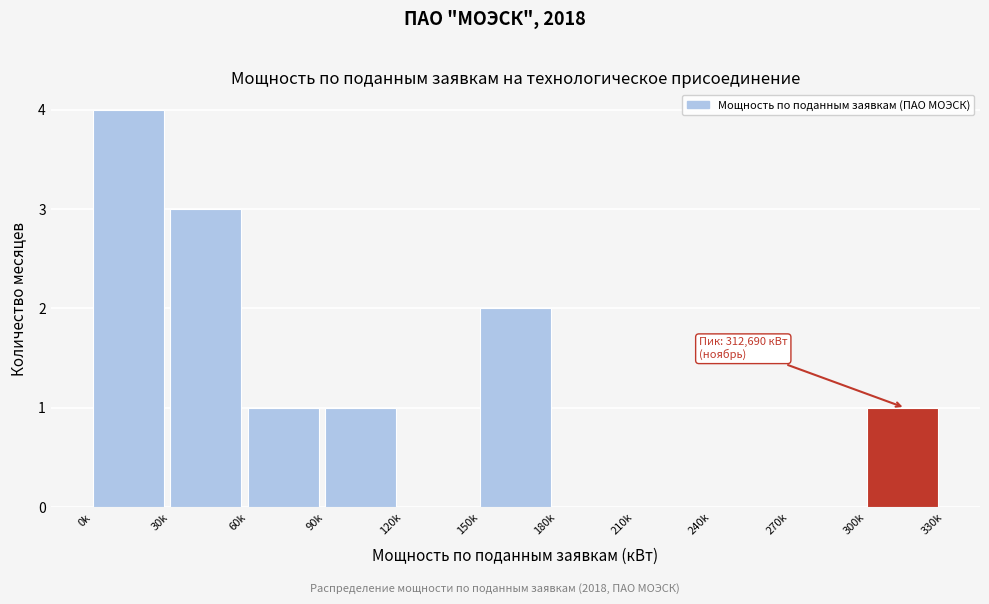

Reading left to right, what are all the values shown in this chart?

0k=4	30k=3	60k=1	90k=1	120k=0	150k=2	180k=0	210k=0	240k=0	270k=0	300k=1